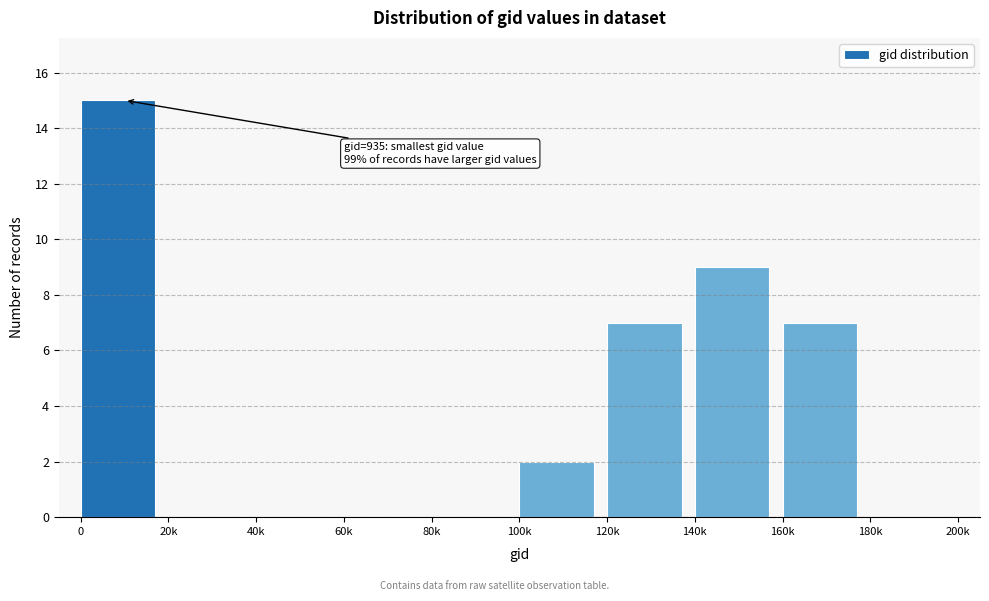

Reading left to right, transcribe all the data shown in this chart.

0=15	20k=0	40k=0	60k=0	80k=0	100k=2	120k=7	140k=9	160k=7	180k=0